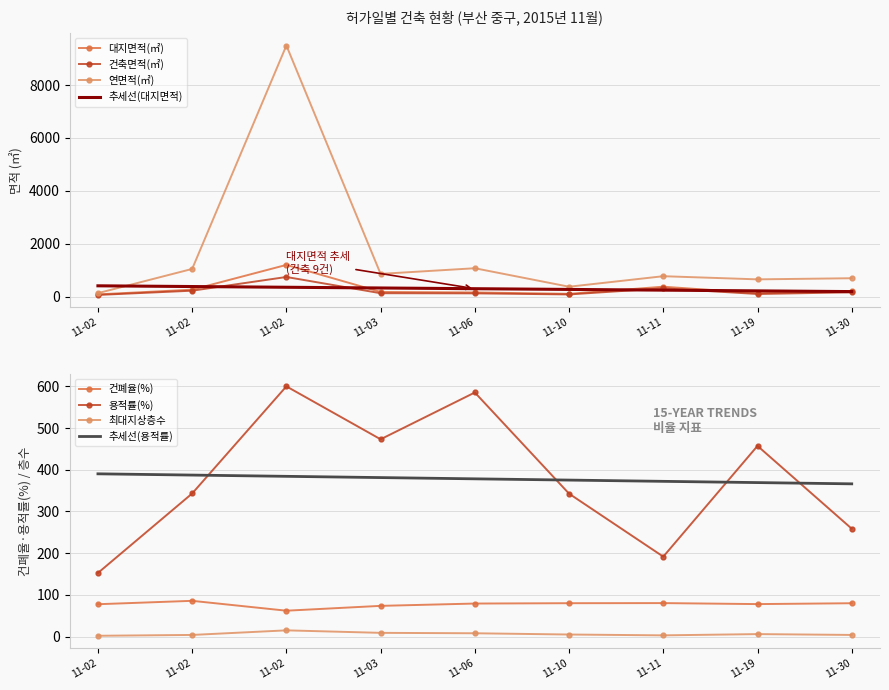

True or false: 건축면적(㎡) has a value of 24.8 at 2015-11-02.

False